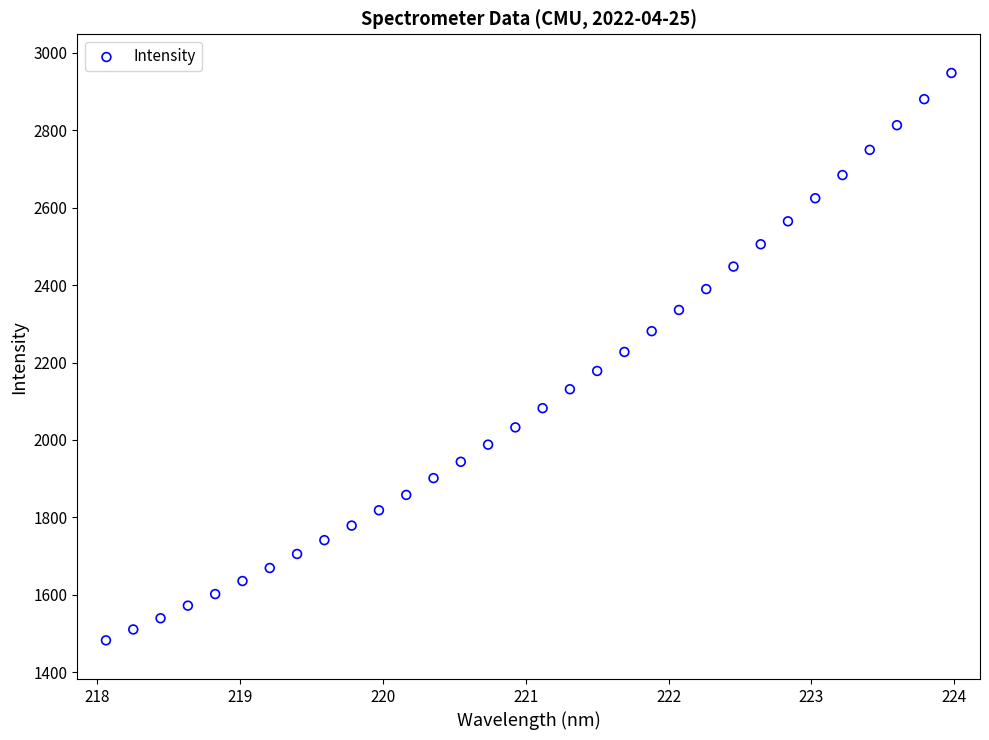

What is the range of Y values (max minus min)?

1466.4